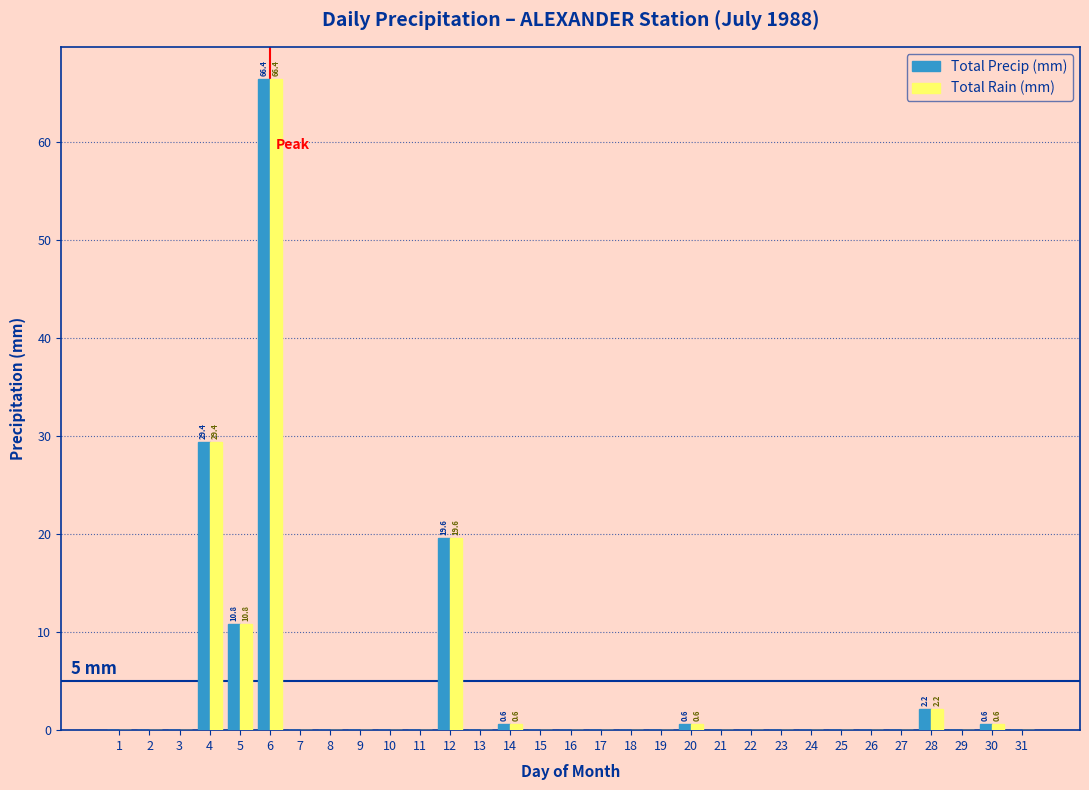

What is the maximum value shown in the chart?

66.4